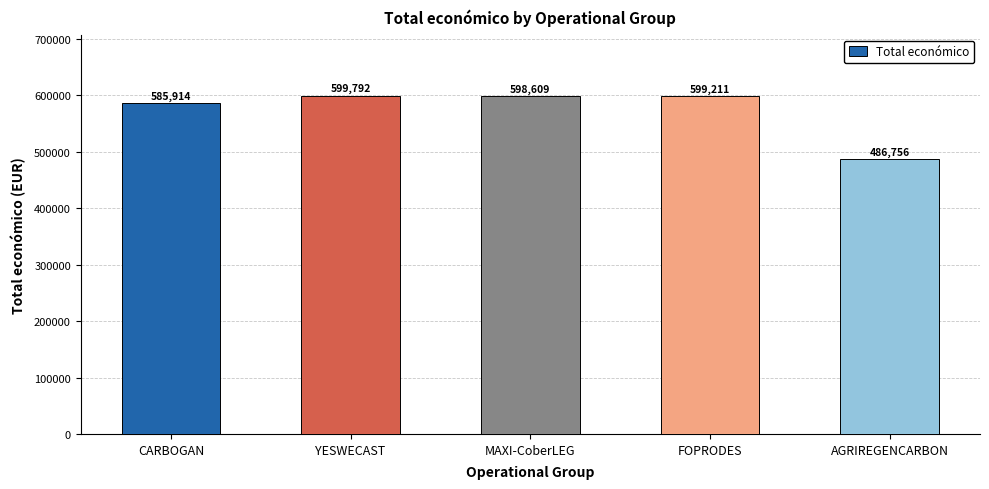

What position from the right is CARBOGAN?

5